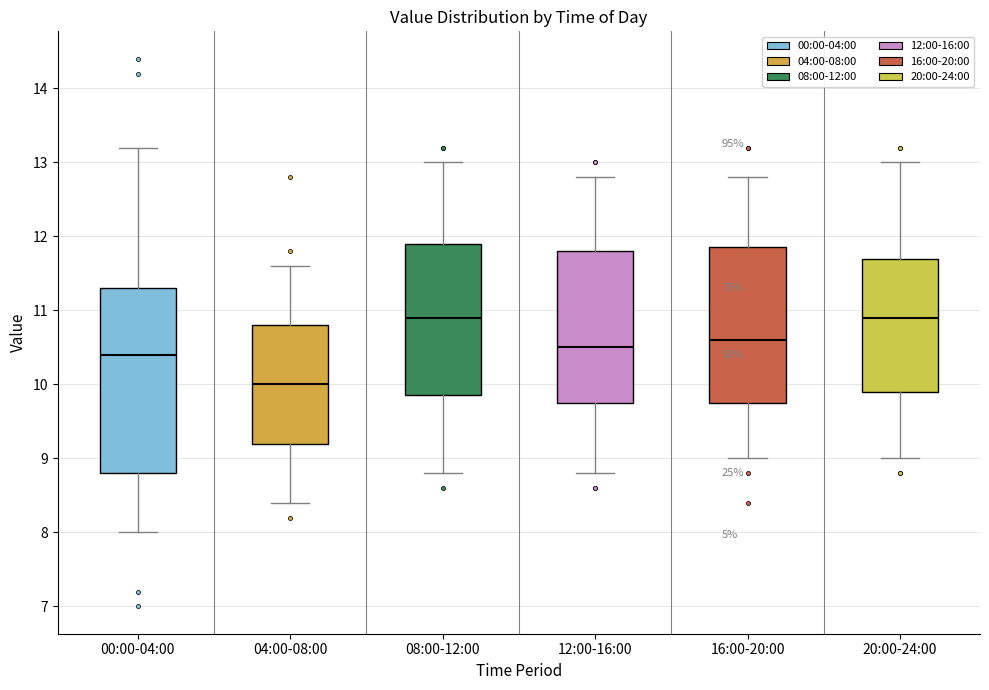

Reading left to right, transcribe this box plot: for each box, give where its median line is, the range the box spans, and where its two whiskers end, as read against the y-axis. The values are not printed on the chart, so give them approximately, as read against the axis.

00:00-04:00: median 10.4, box 8.8 to 11.3, whiskers 8.0 to 13.2
04:00-08:00: median 10.0, box 9.2 to 10.8, whiskers 8.4 to 11.6
08:00-12:00: median 10.9, box 9.9 to 11.9, whiskers 8.8 to 13.0
12:00-16:00: median 10.5, box 9.8 to 11.8, whiskers 8.8 to 12.8
16:00-20:00: median 10.6, box 9.8 to 11.9, whiskers 9.0 to 12.8
20:00-24:00: median 10.9, box 9.9 to 11.7, whiskers 9.0 to 13.0